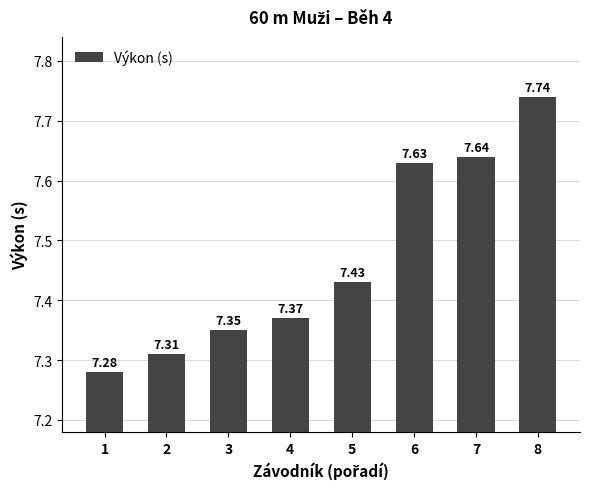

How many values are between 7 and 8?

8